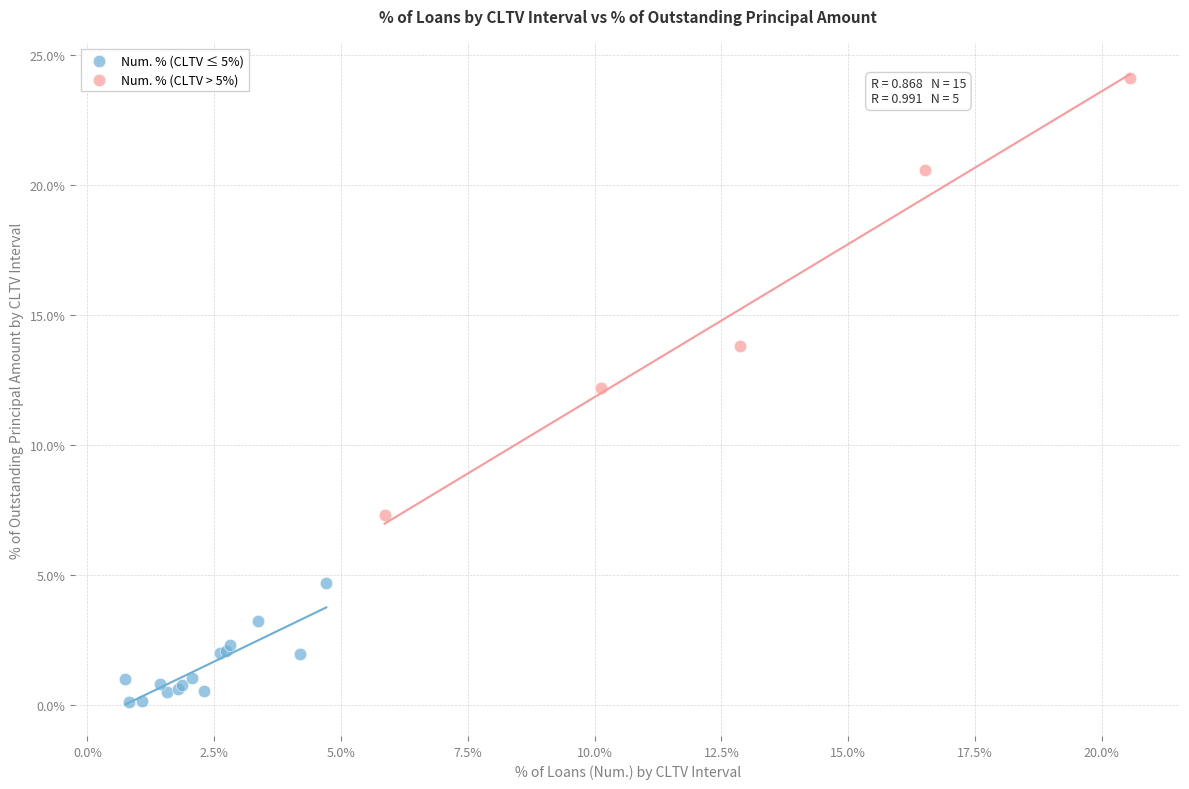

Which series contains the highest Y value?

Num. % (CLTV > 5%)